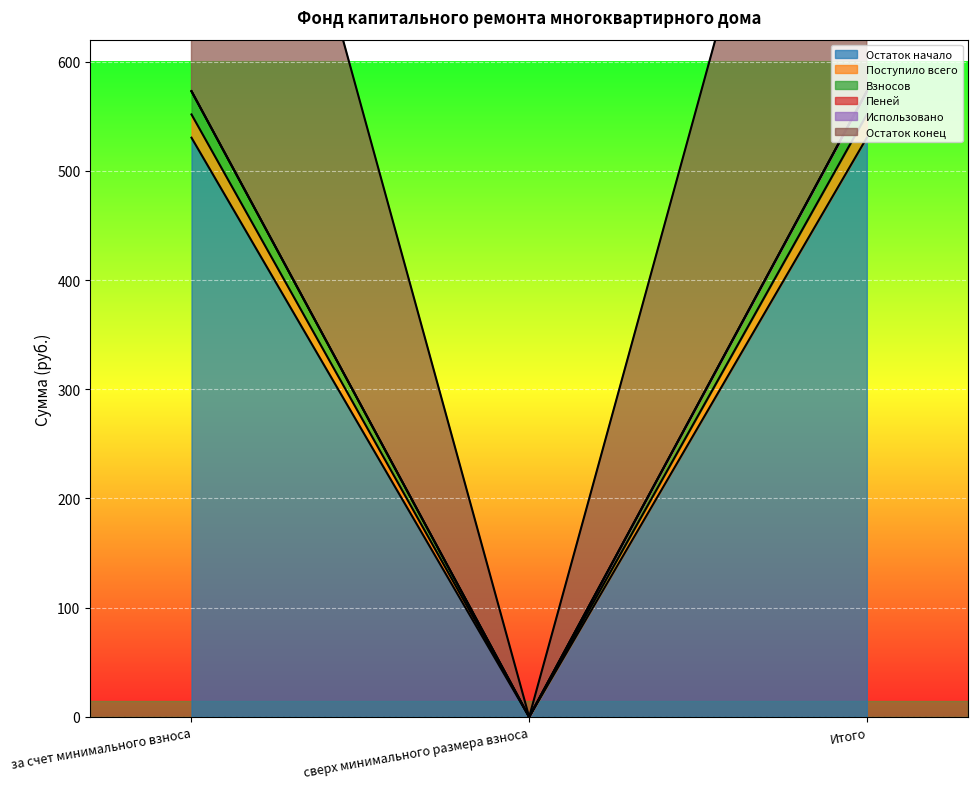

The value of Взносов at сверх минимального размера взноса is 0.0. True or false?

True